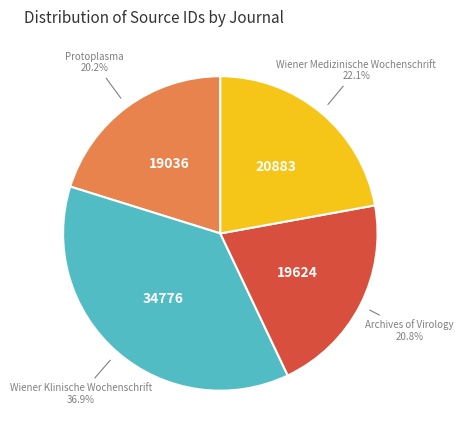

Does any single category account for the majority?

No